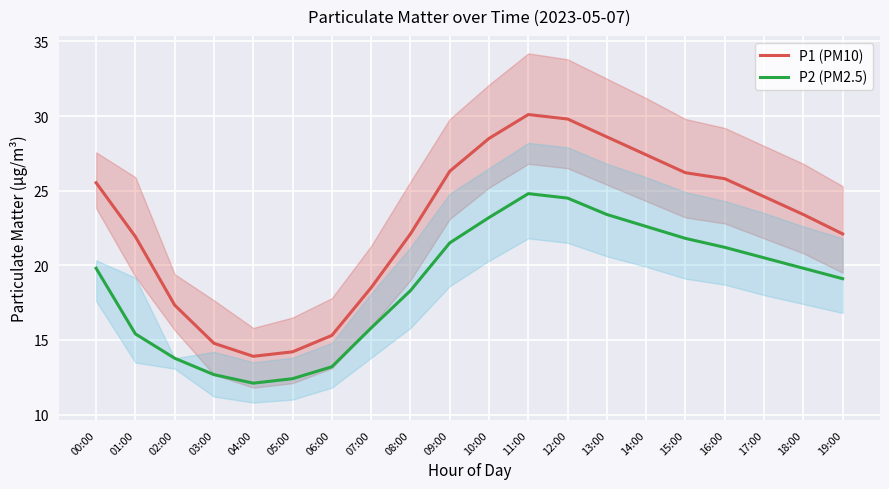

What are all the series names shown in the legend?

P1 (PM10), P2 (PM2.5)